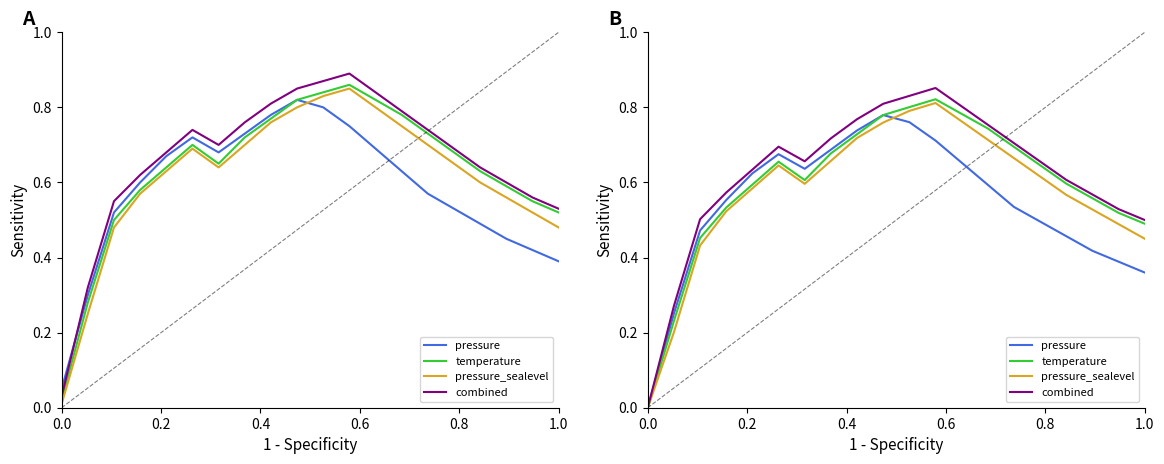

The temperature series shows 1.2 at 10. True or false?

False